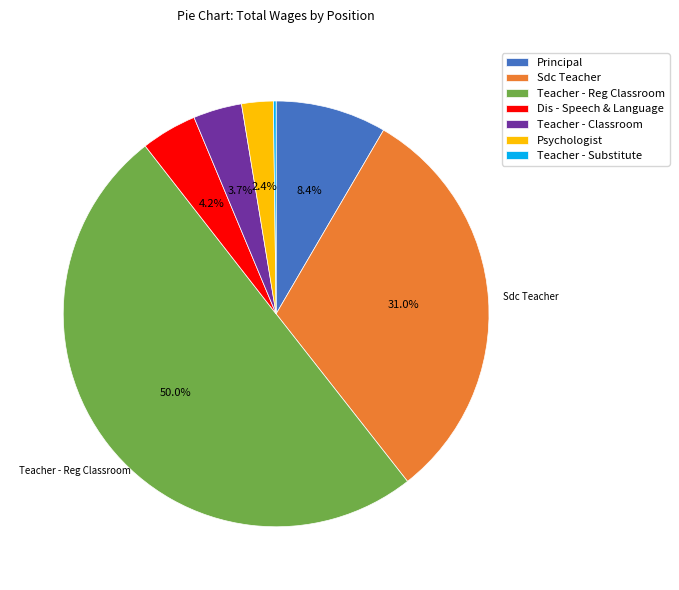

Is the sum of Sdc Teacher and Teacher - Classroom greater than half?

No